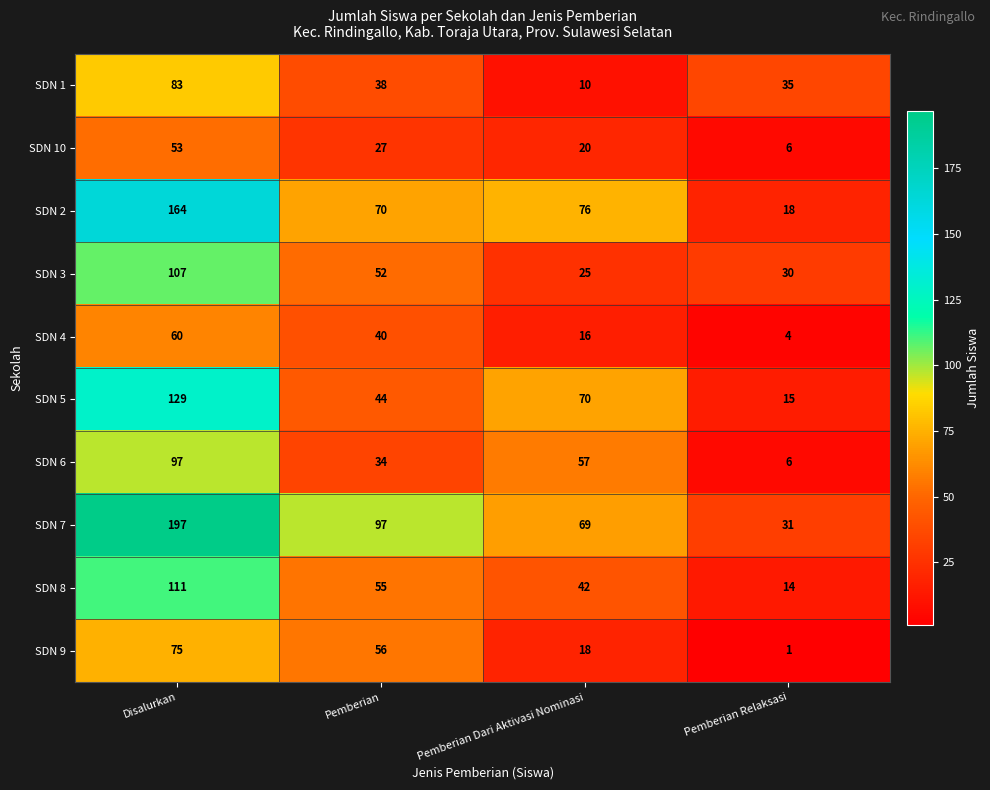

At how many categories does at least one series exceed 112?

1